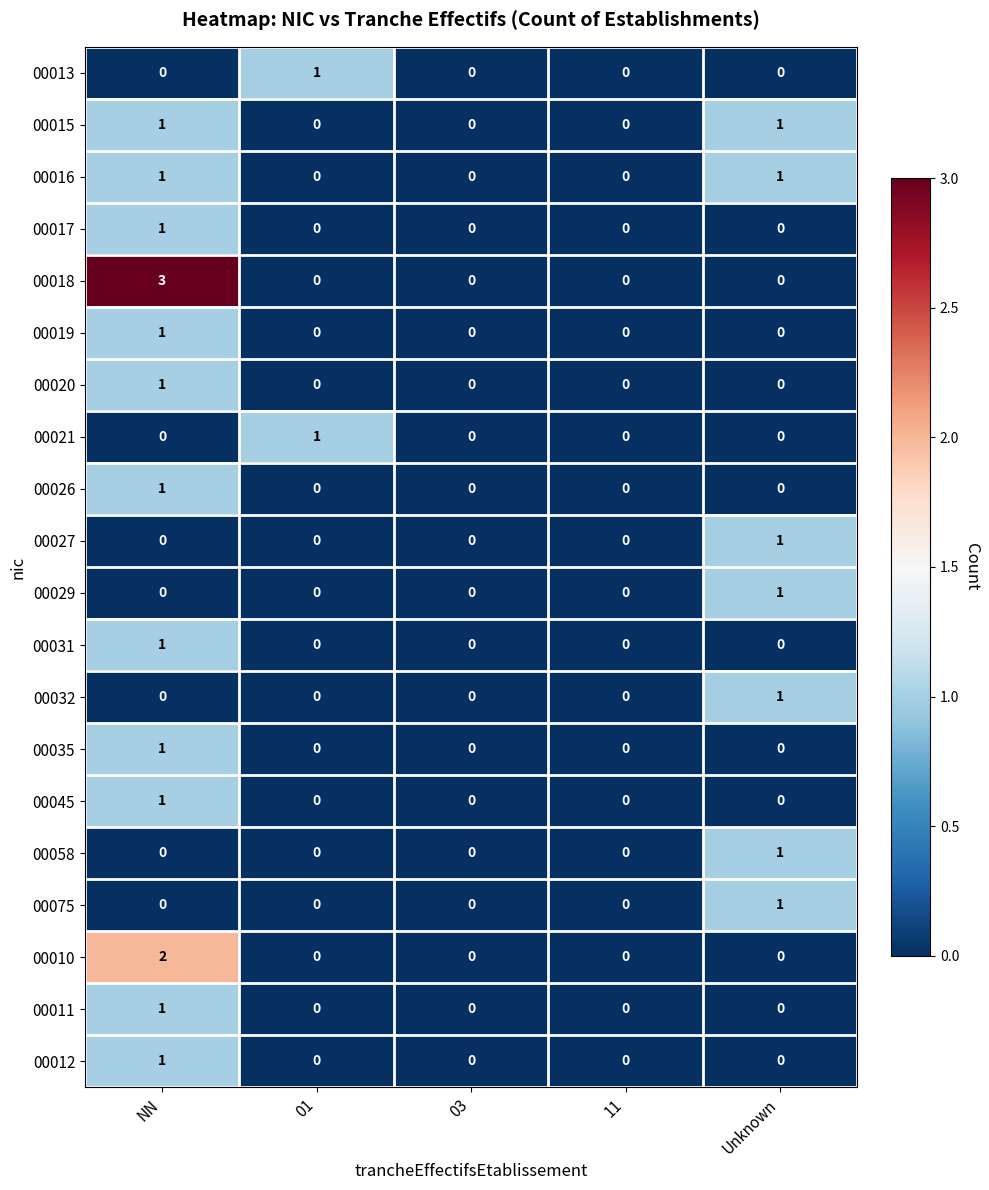

Which category has the highest value in the 00026 series?

NN